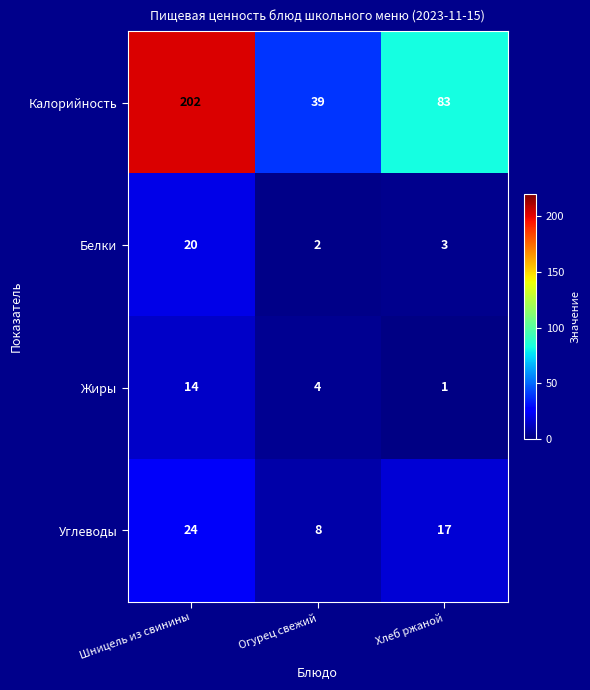

Reading left to right, list all the values displayed in this chart.

Калорийность: 202	39	83
Белки: 20	2	3
Жиры: 14	4	1
Углеводы: 24	8	17